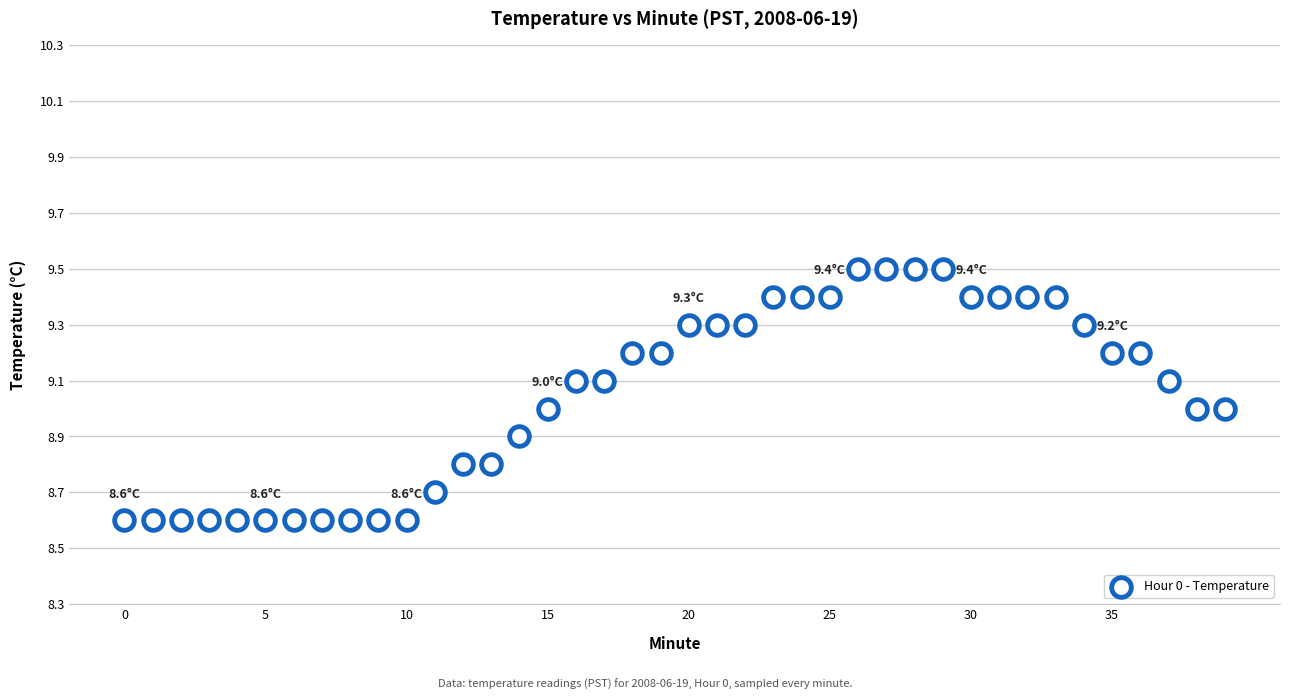

How many data points are displayed?

40